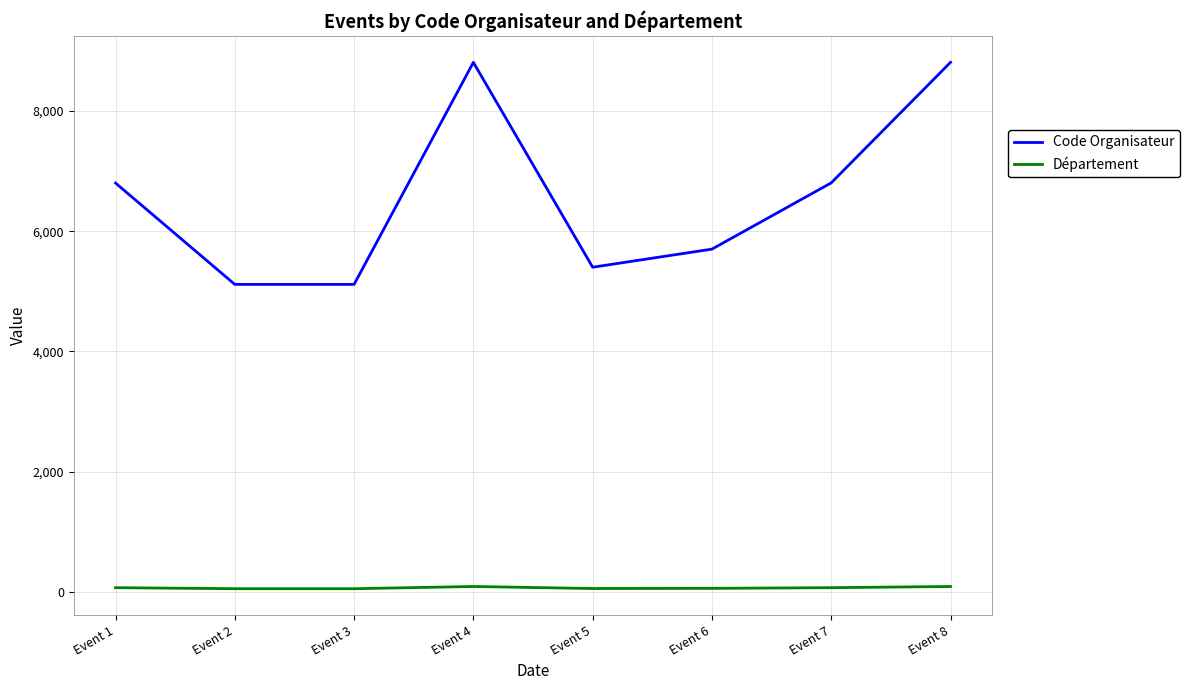

Is it true that Département equals 88 at Event 8?

True